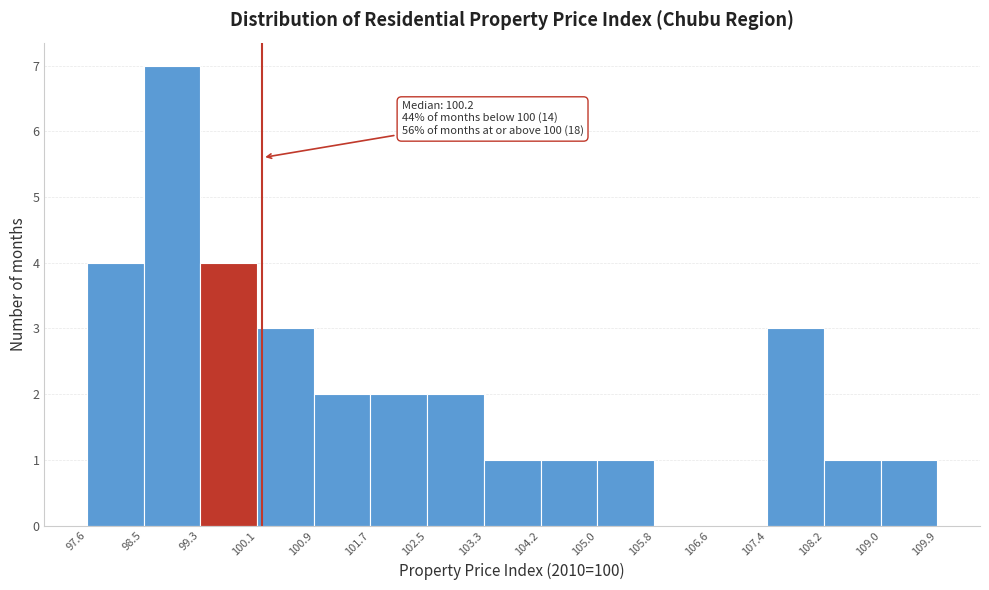

Over which range of the x-axis is the bar tallest?

98.5 to 99.3